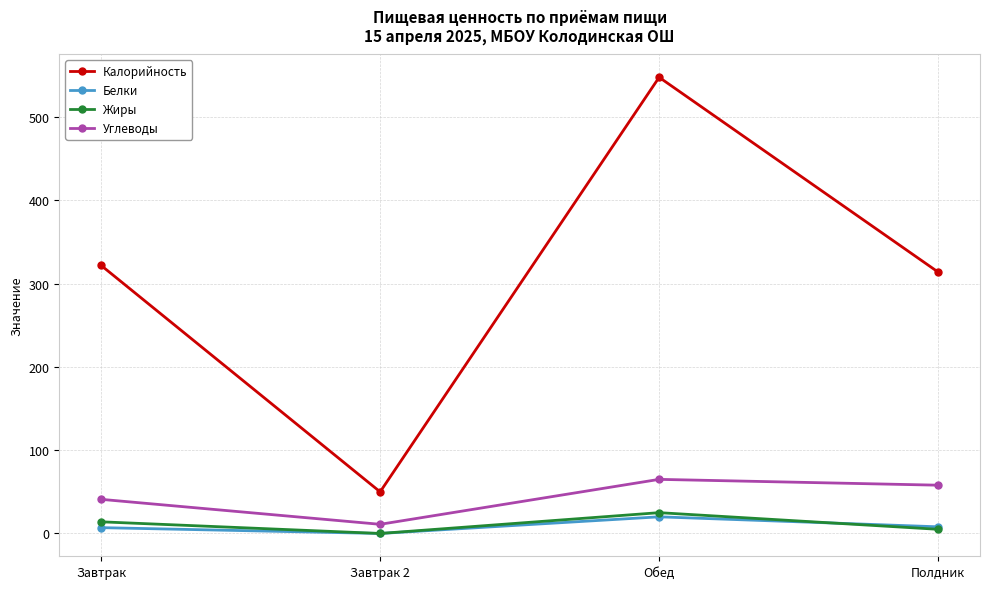

Is the value of Жиры at Полдник greater than the value of Калорийность at Завтрак 2?

No